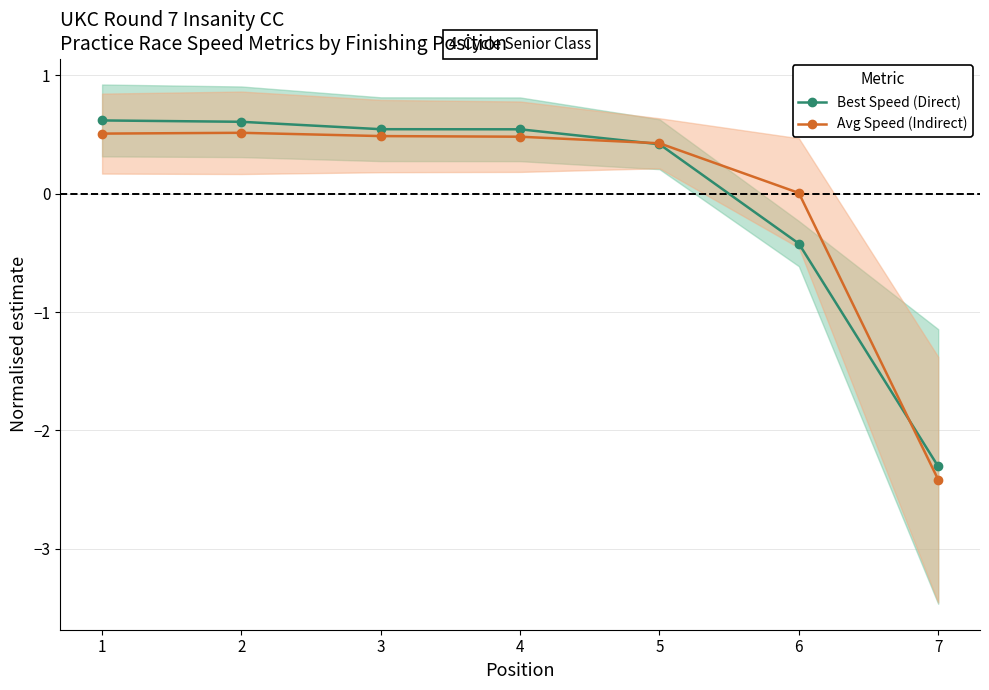

Reading right to left, what are all the values shown in this chart?

Best Speed (Direct): 7=-2.3	6=-0.4	5=0.4	4=0.5	3=0.5	2=0.6	1=0.6
Avg Speed (Indirect): 7=-2.4	6=0.0	5=0.4	4=0.5	3=0.5	2=0.5	1=0.5